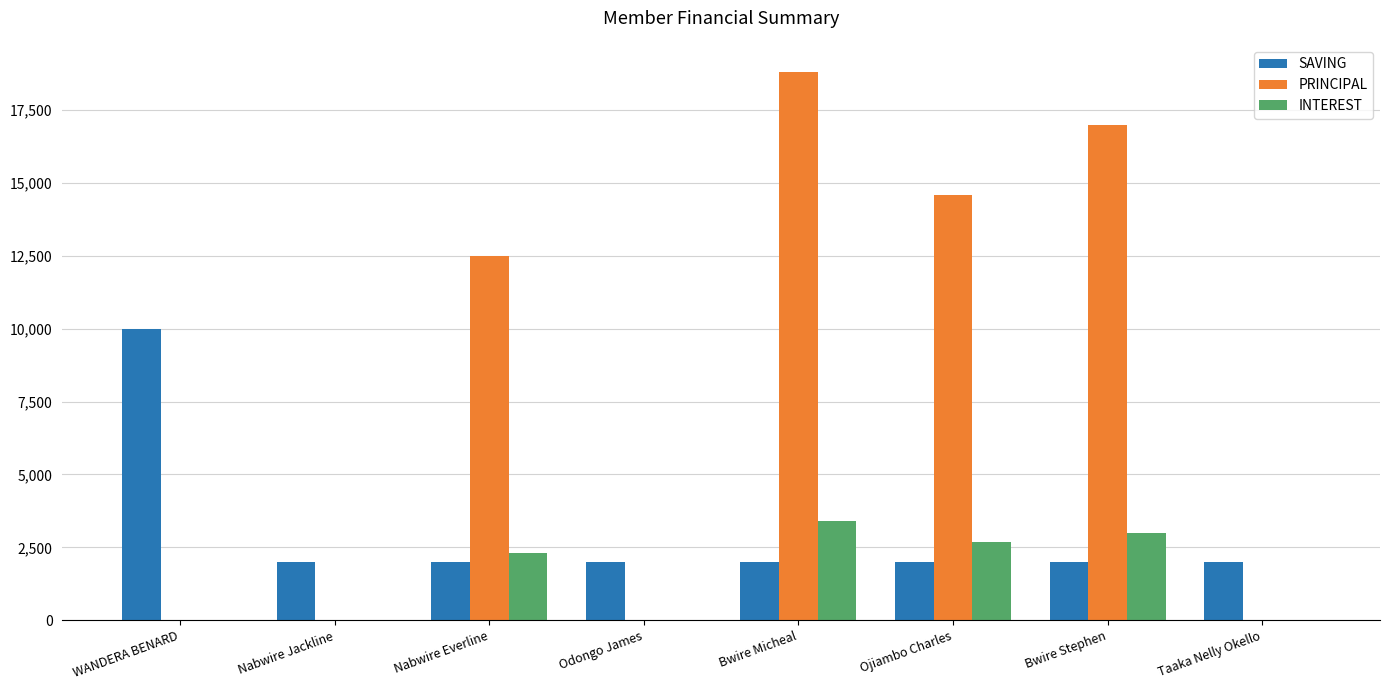

Reading right to left, transcribe all the data shown in this chart.

SAVING: Taaka Nelly Okello=2000	Bwire Stephen=2000	Ojiambo Charles=2000	Bwire Micheal=2000	Odongo James=2000	Nabwire Everline=2000	Nabwire Jackline=2000	WANDERA BENARD=10000
PRINCIPAL: Taaka Nelly Okello=0	Bwire Stephen=17000	Ojiambo Charles=14600	Bwire Micheal=18800	Odongo James=0	Nabwire Everline=12500	Nabwire Jackline=0	WANDERA BENARD=0
INTEREST: Taaka Nelly Okello=0	Bwire Stephen=3000	Ojiambo Charles=2700	Bwire Micheal=3400	Odongo James=0	Nabwire Everline=2300	Nabwire Jackline=0	WANDERA BENARD=0